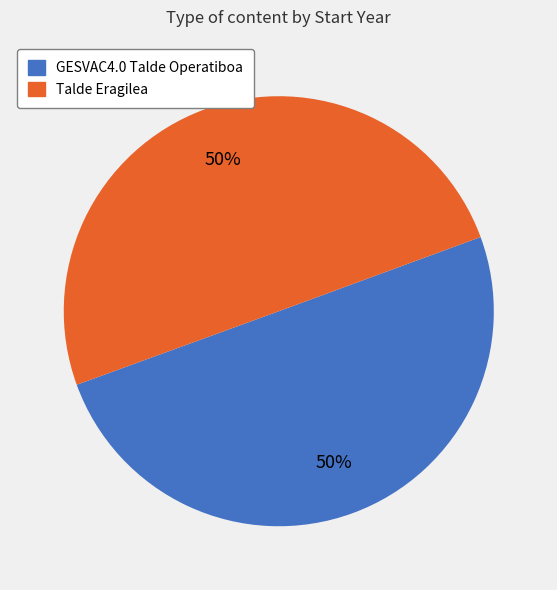

What is the ratio of the value at GESVAC4.0 Talde Operatiboa to the value at Talde Eragilea?

1.0